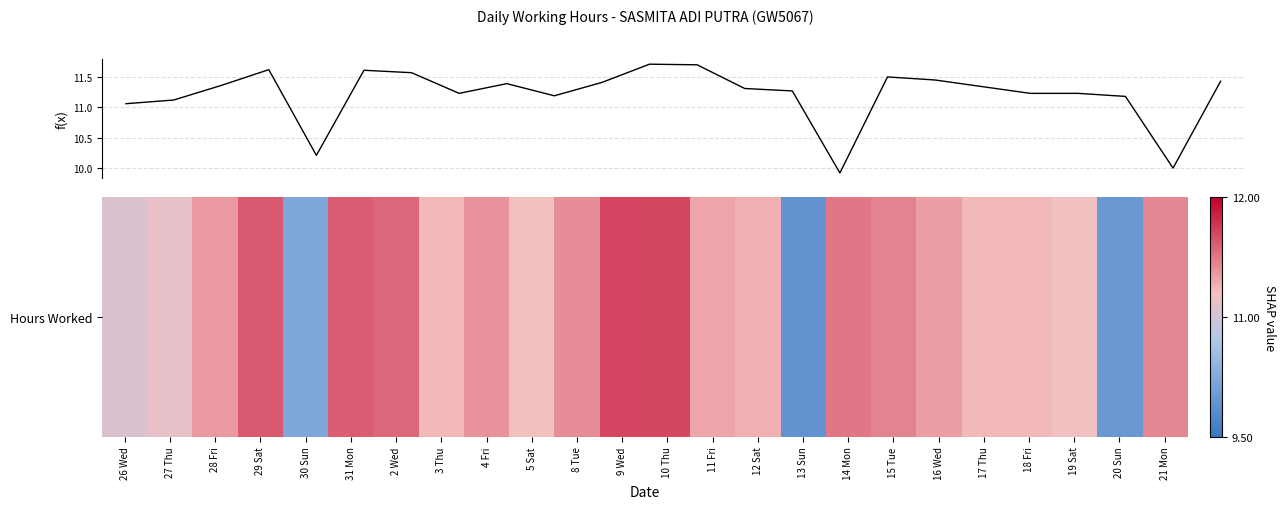

What is the greatest value displayed?

11.7